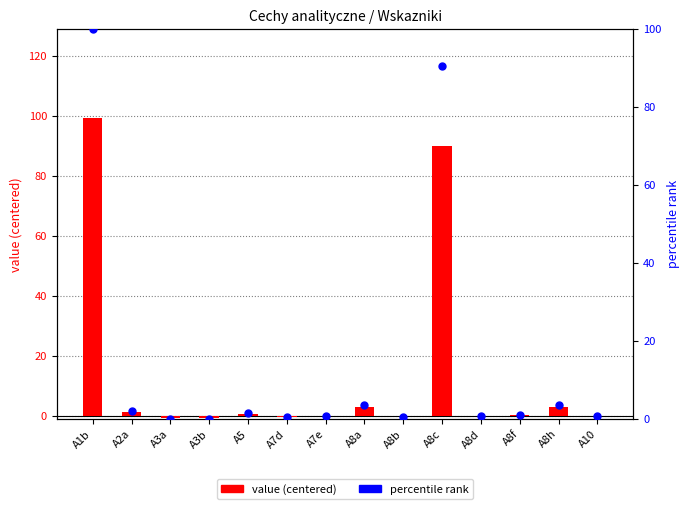

Which series contains the highest Y value?

percentile rank